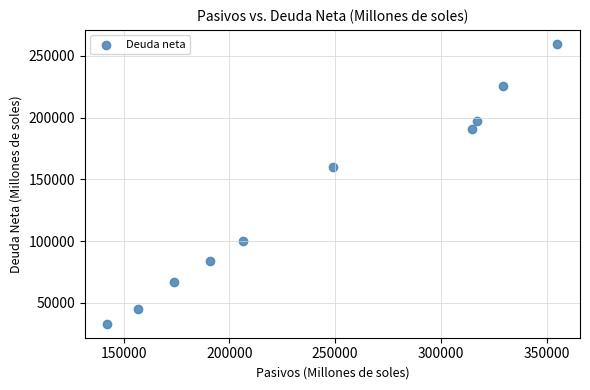

What is the range of Y values (max minus min)?

226428.3